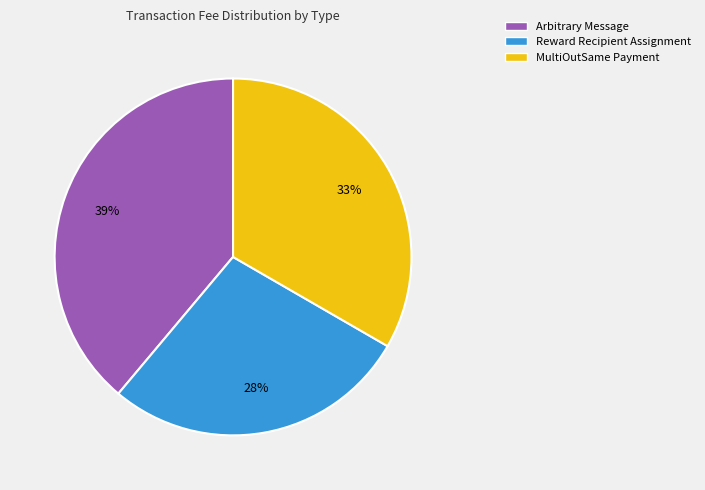

Which slice is the smallest?

Reward Recipient Assignment